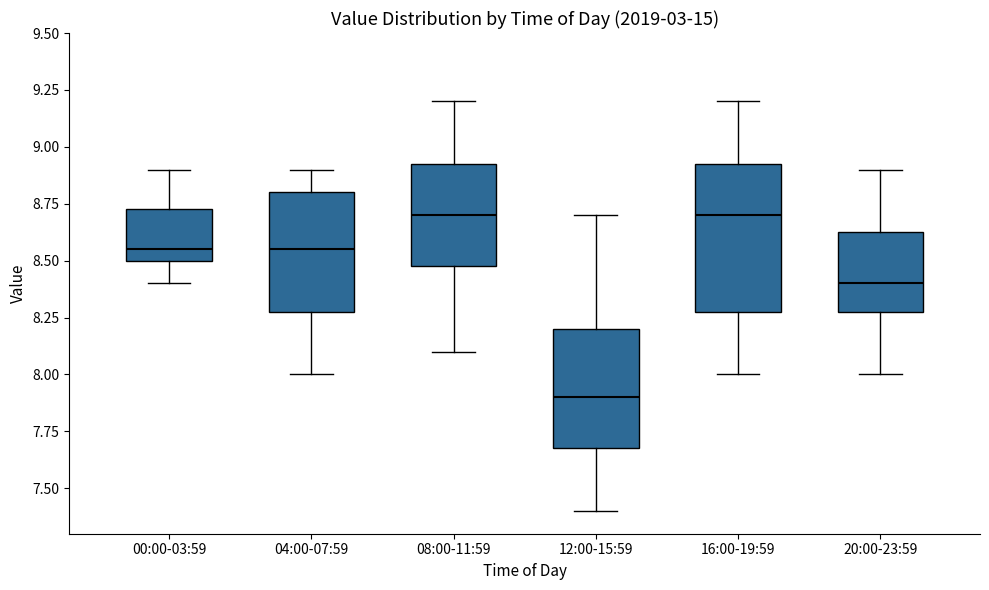

Reading left to right, transcribe this box plot: for each box, give where its median line is, the range the box spans, and where its two whiskers end, as read against the y-axis. The values are not printed on the chart, so give them approximately, as read against the axis.

00:00-03:59: median 8.55, box 8.50 to 8.75, whiskers 8.40 to 8.90
04:00-07:59: median 8.55, box 8.30 to 8.80, whiskers 8.00 to 8.90
08:00-11:59: median 8.70, box 8.50 to 8.95, whiskers 8.10 to 9.20
12:00-15:59: median 7.90, box 7.70 to 8.20, whiskers 7.40 to 8.70
16:00-19:59: median 8.70, box 8.30 to 8.95, whiskers 8.00 to 9.20
20:00-23:59: median 8.40, box 8.30 to 8.65, whiskers 8.00 to 8.90